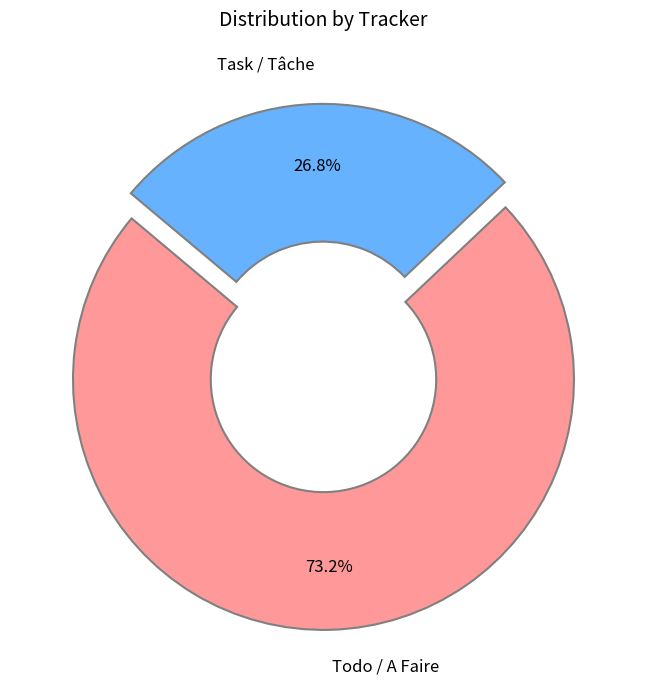

What is the total percentage of Task / Tâche and Todo / A Faire?

100.0%